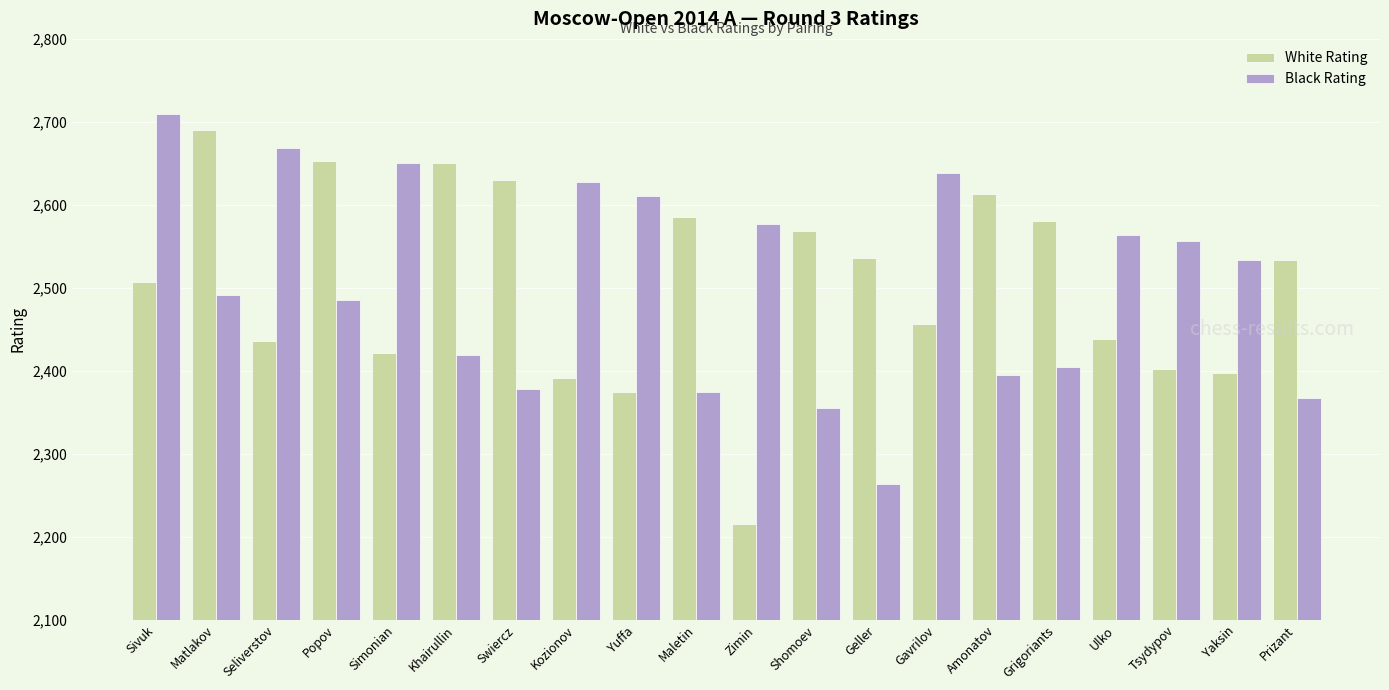

Are the bars horizontal?

No